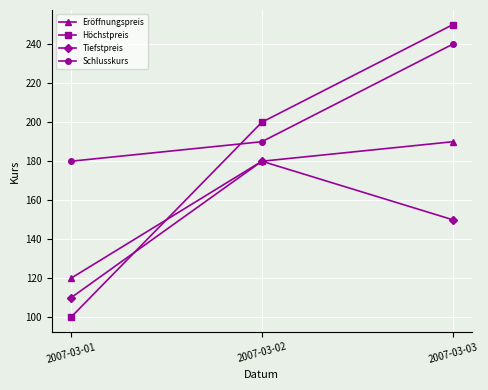

Reading left to right, extract all data points from this chart.

Eröffnungspreis: 2007-03-01=120	2007-03-02=180	2007-03-03=190
Höchstpreis: 2007-03-01=100	2007-03-02=200	2007-03-03=250
Tiefstpreis: 2007-03-01=110	2007-03-02=180	2007-03-03=150
Schlusskurs: 2007-03-01=180	2007-03-02=190	2007-03-03=240